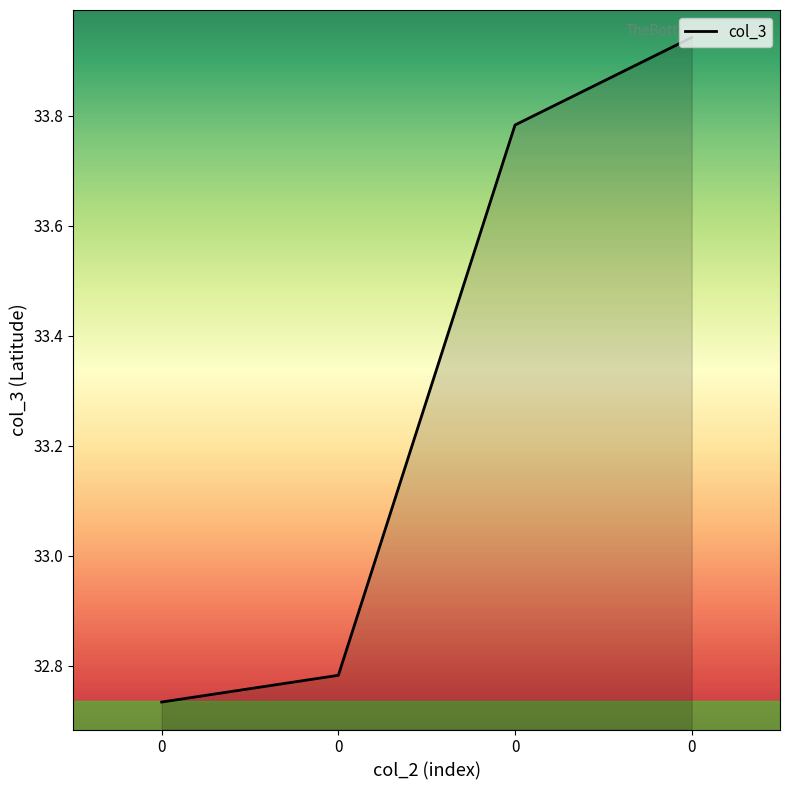

What is the ratio of the value at 0 to the value at 0?

1.0